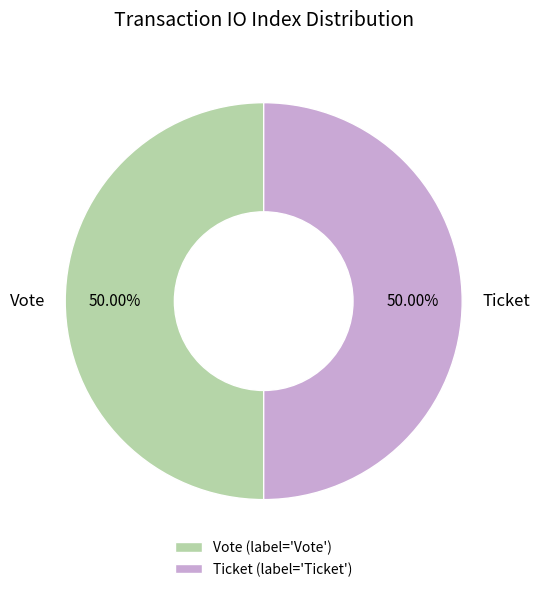

To the nearest percent, what is the average slice percentage?

50%